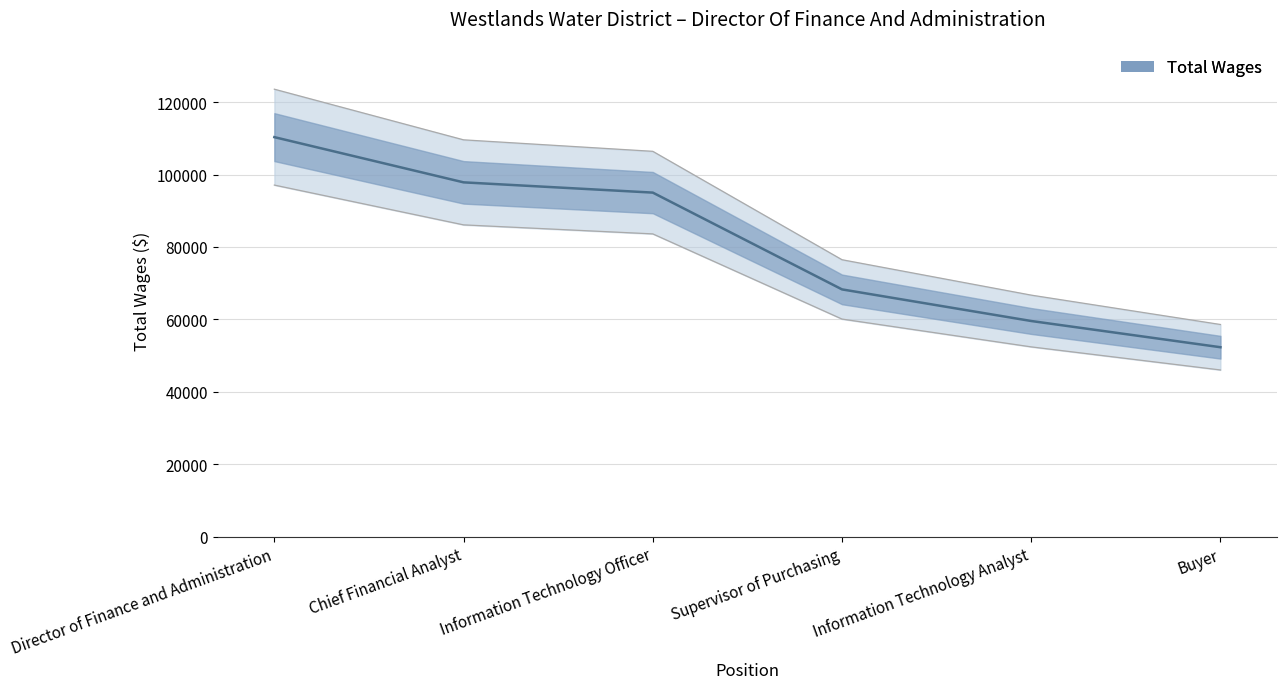

Rank the categories by value from highest to lowest.

Director of Finance and Administration, Chief Financial Analyst, Information Technology Officer, Supervisor of Purchasing, Information Technology Analyst, Buyer